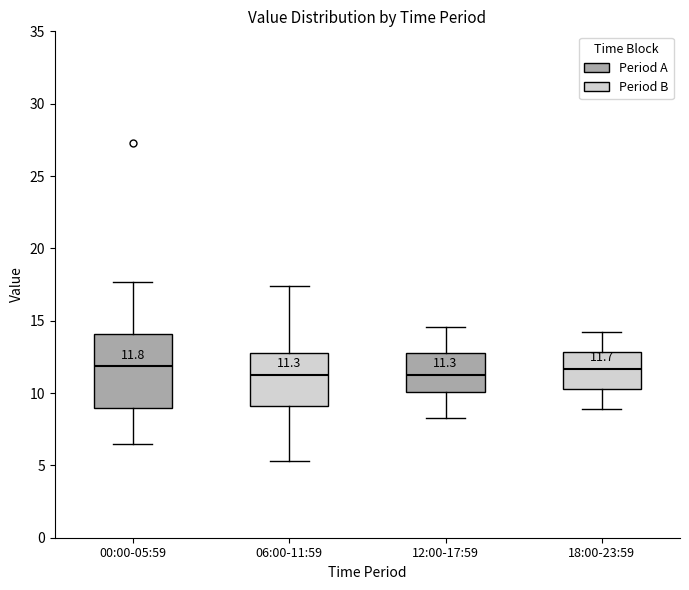

Comparing the boxes themselves (not the whiskers), which one is the tallest?

00:00-05:59